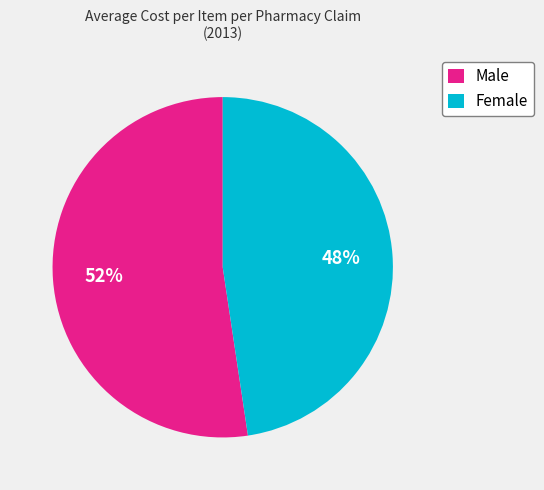

To the nearest percent, what is the average slice percentage?

50%